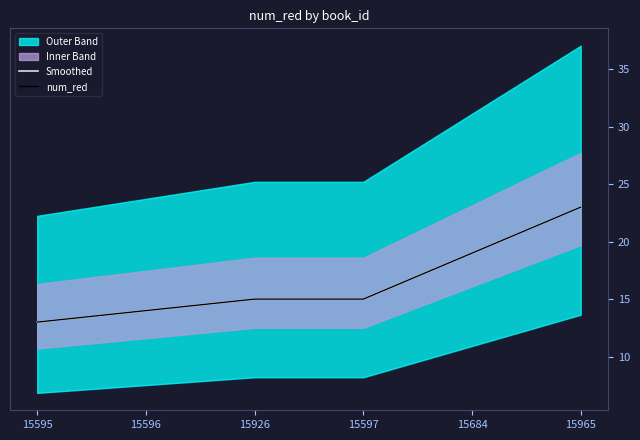

At which category is the sum across all series the highest?

15965